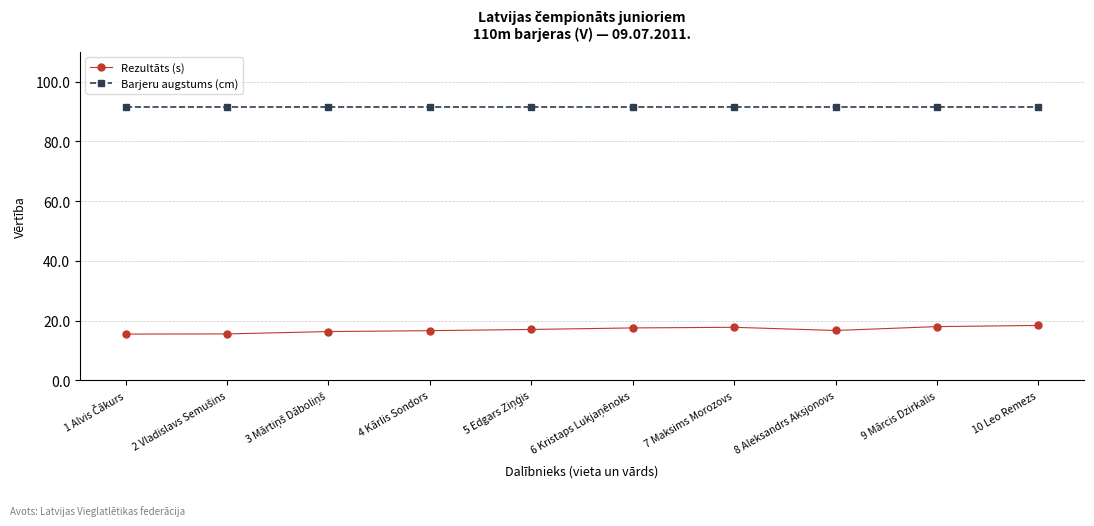

What is the label of the 1st point from the right?

10 Leo Remezs